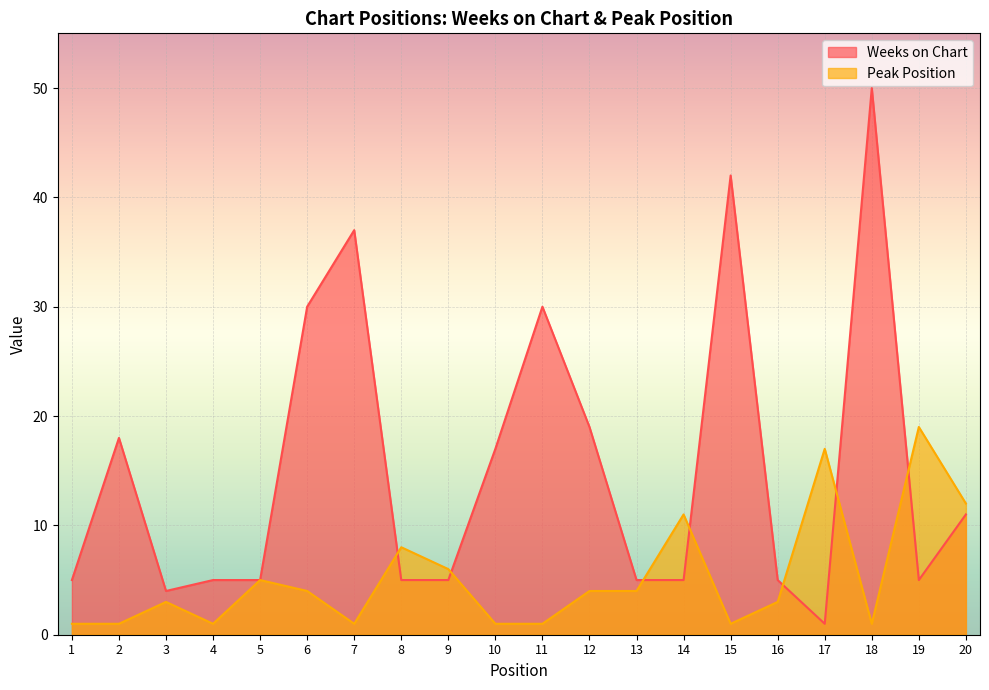

True or false: Weeks on Chart and Peak Position cross at least once.

True